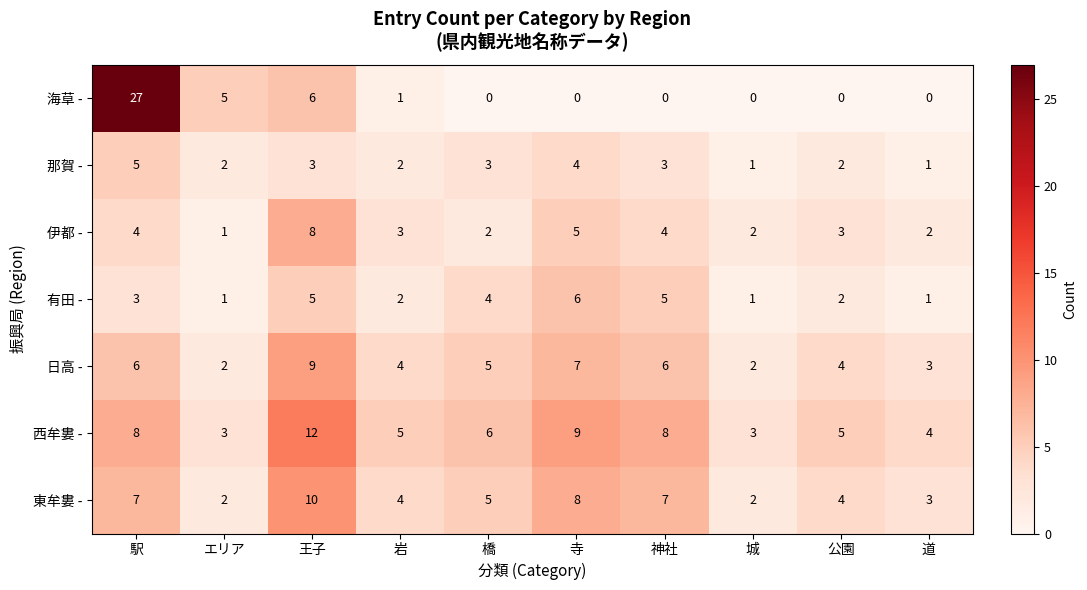

What is the total value across all series at 駅?

60